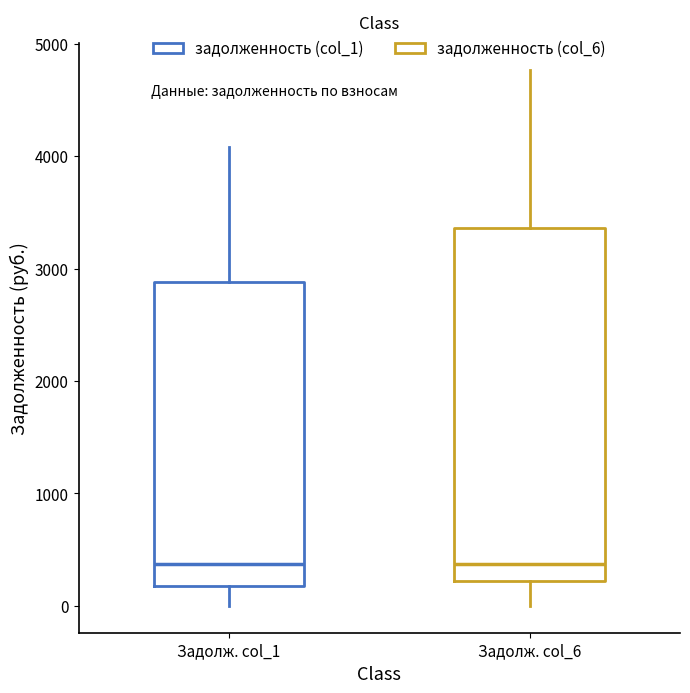

Reading left to right, read every box against the y-axis: the position of its median line, the range the box covers, and the ends of its whiskers. The values are not printed on the chart, so give them approximately, as read against the axis.

Задолж. col_1: median 400, box 200 to 2900, whiskers 0 to 4100
Задолж. col_6: median 400, box 200 to 3400, whiskers 0 to 4800